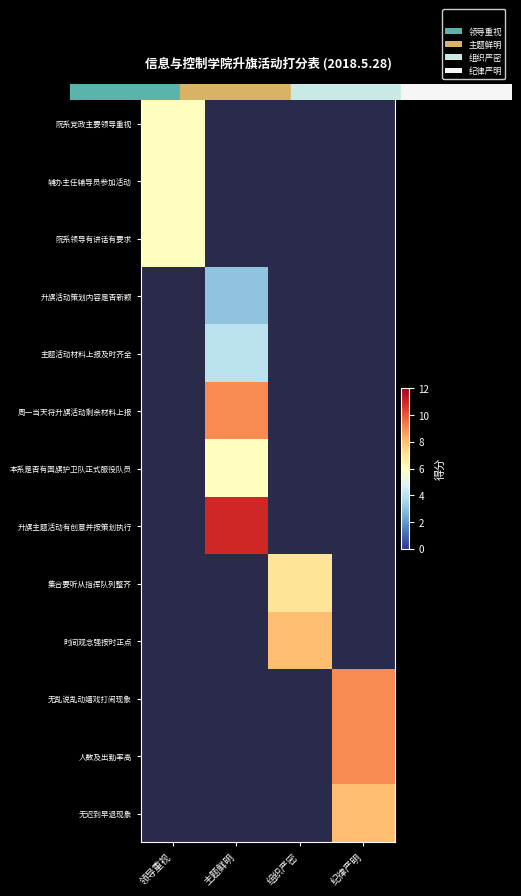

Which category has the lowest value in the 无乱说乱动嬉戏打闹现象 series?

领导重视